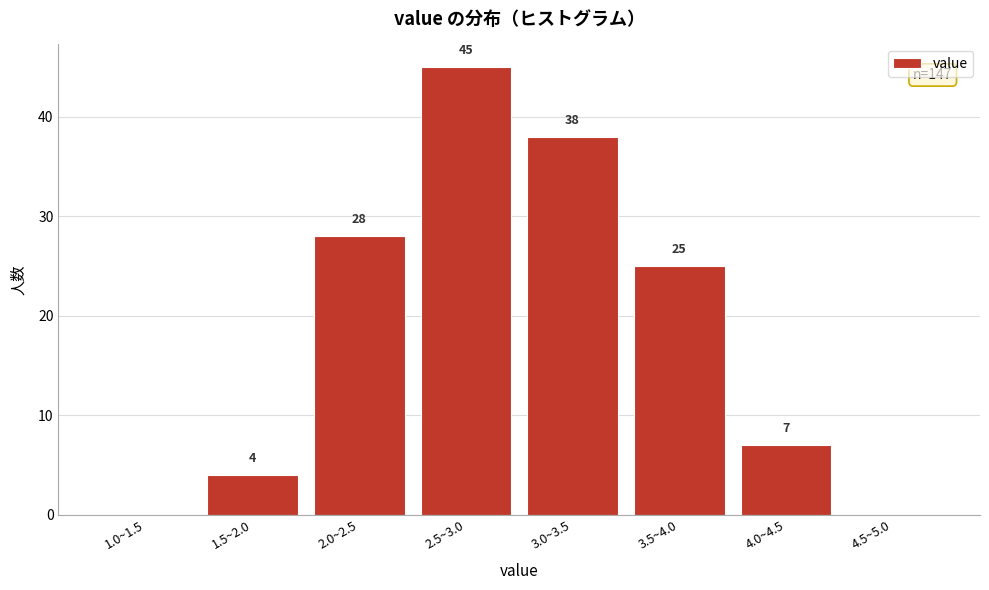

Reading left to right, what are all the values shown in this chart?

1.0~1.5=0	1.5~2.0=4	2.0~2.5=28	2.5~3.0=45	3.0~3.5=38	3.5~4.0=25	4.0~4.5=7	4.5~5.0=0